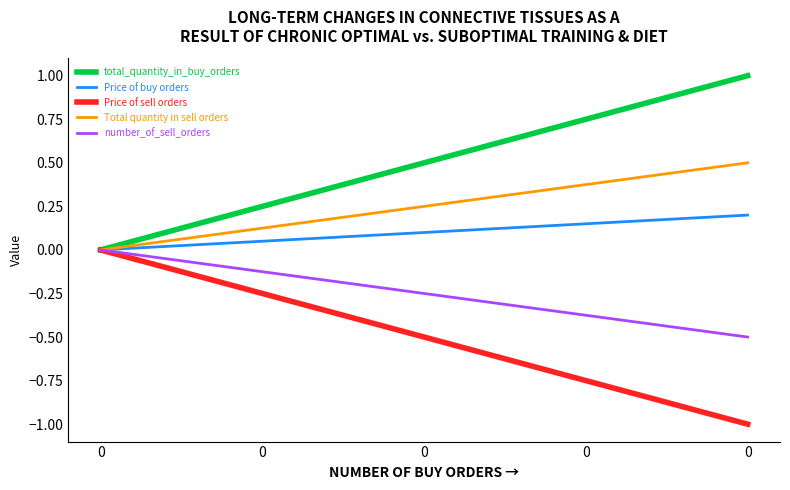

Which series has the largest total across all categories?

total_quantity_in_buy_orders